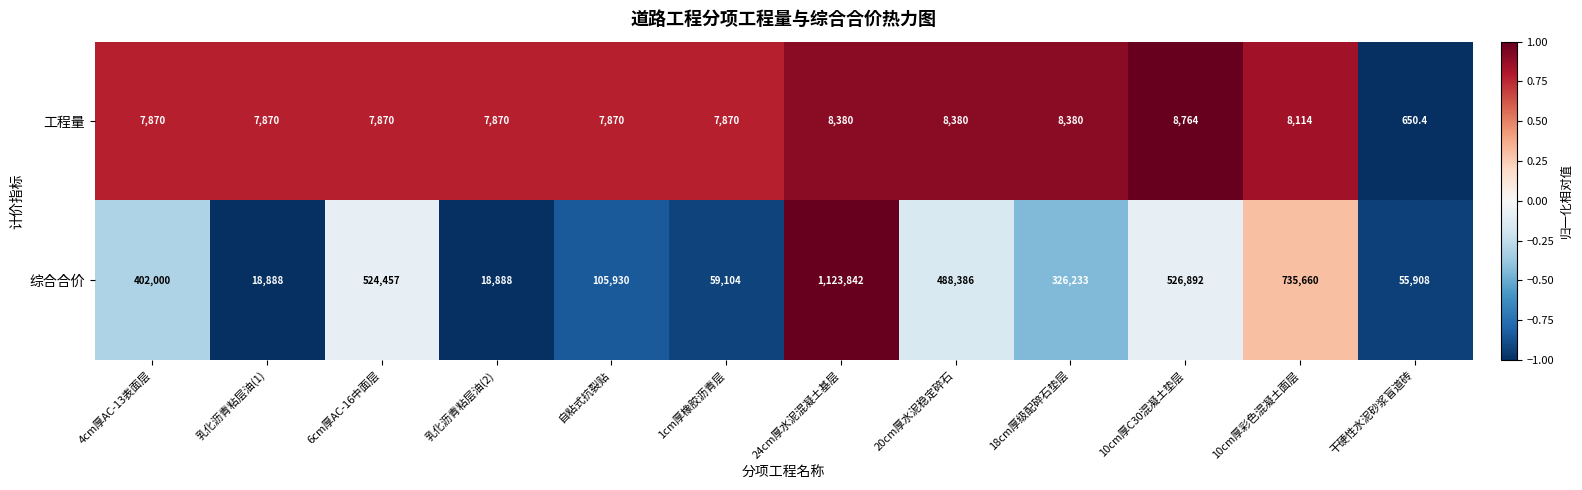

What is the average value of the 综合合价 series?

365515.7